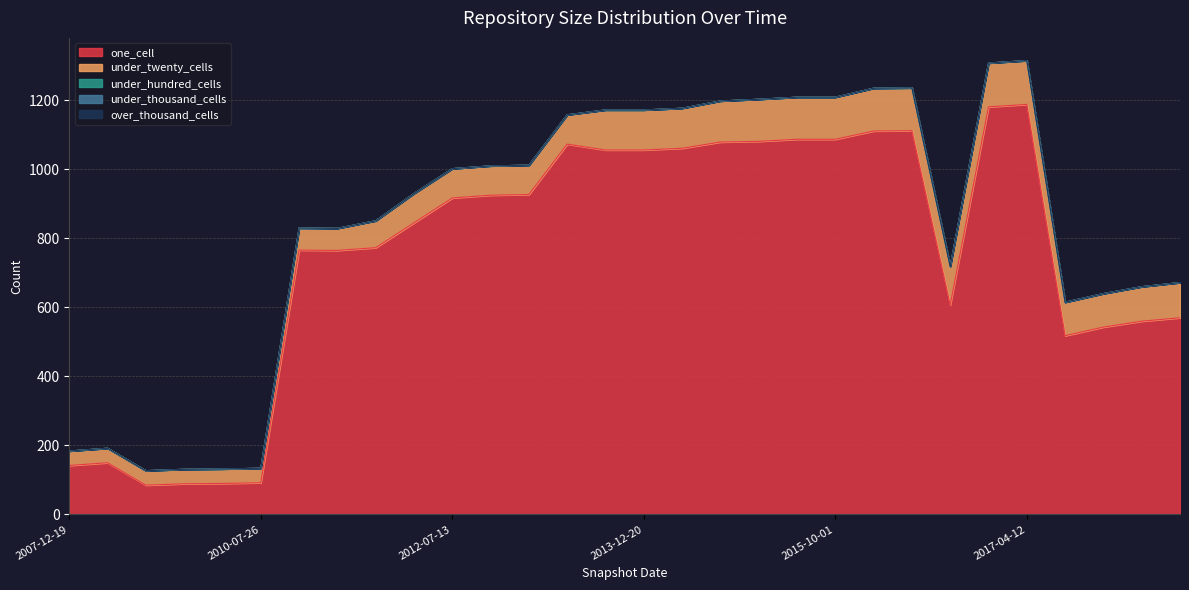

True or false: one_cell and under_twenty_cells cross at least once.

False